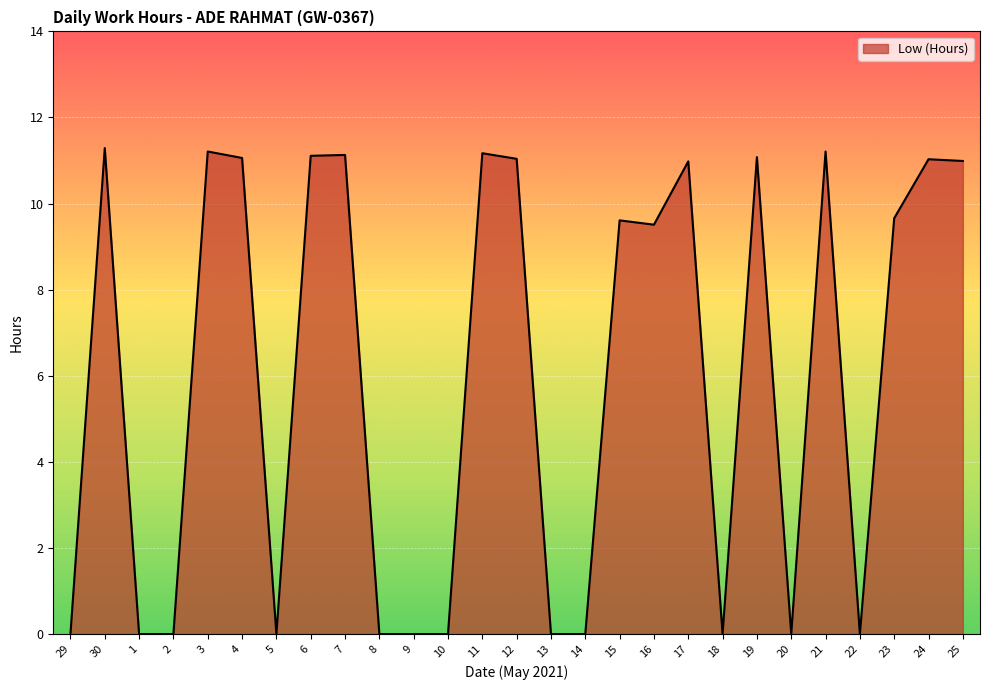

The chart shows a value of 0.0 at 10. True or false?

True